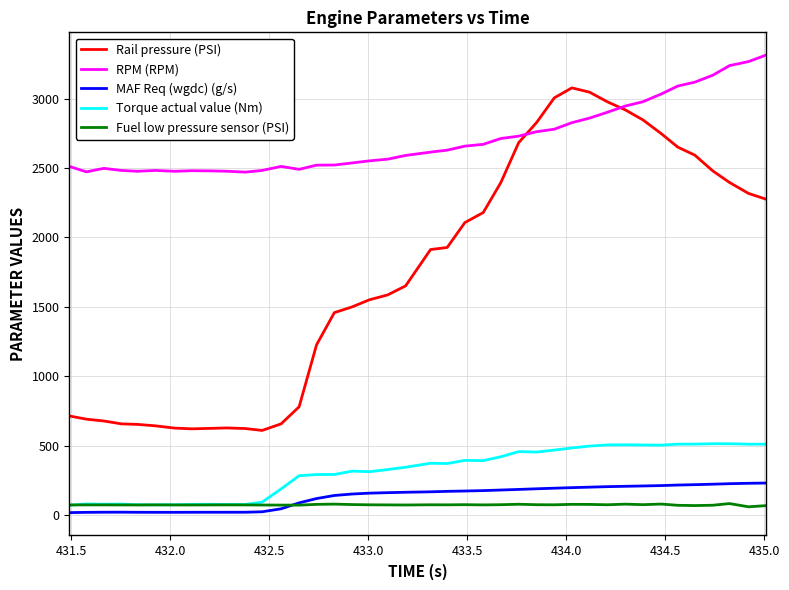

Rank the series by their maximum value, from highest to lowest.

RPM (RPM), Rail pressure (PSI), Torque actual value (Nm), MAF Req (wgdc) (g/s), Fuel low pressure sensor (PSI)